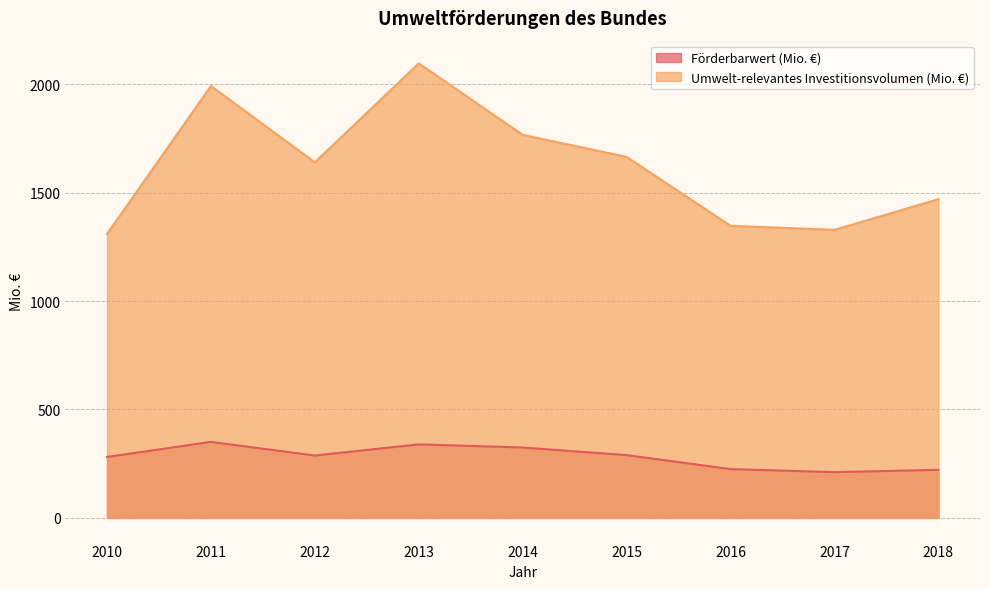

Rank the categories by Förderbarwert (Mio. €) value from lowest to highest.

2017, 2018, 2016, 2010, 2012, 2015, 2014, 2013, 2011